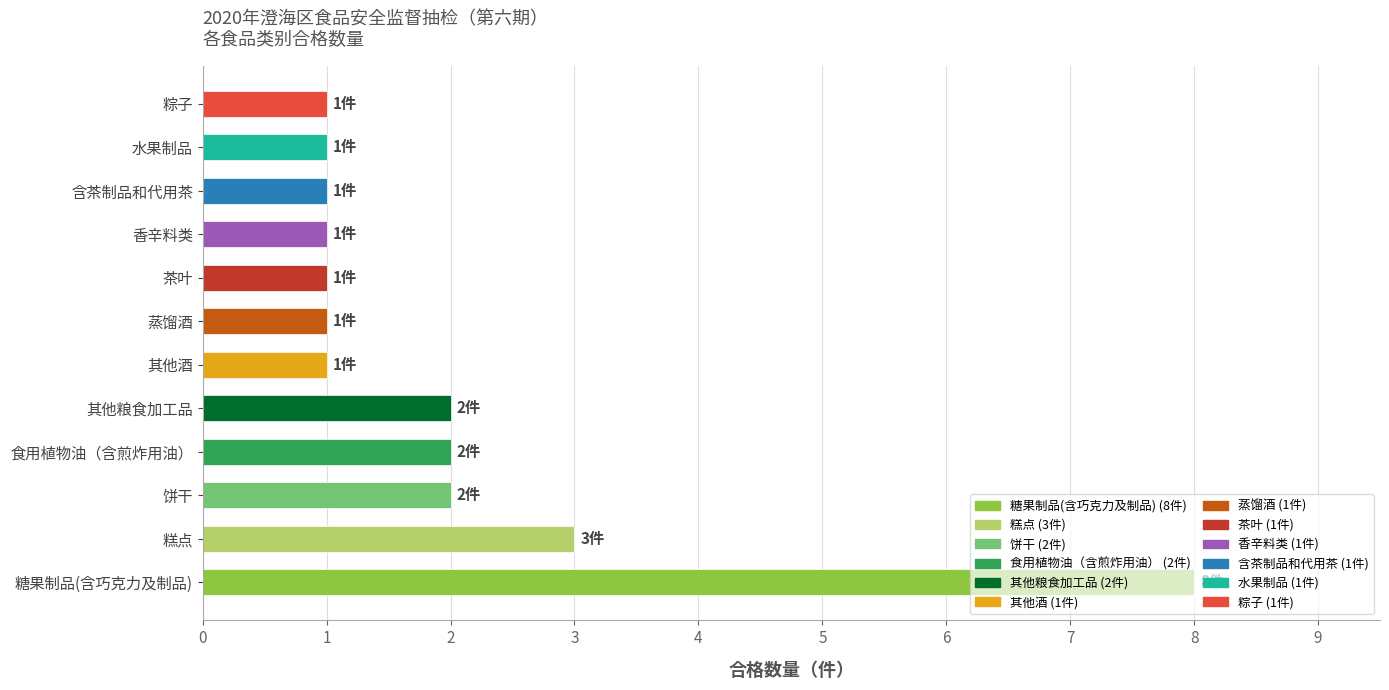

What is the ratio of the value at 其他粮食加工品 to the value at 饼干?

1.0